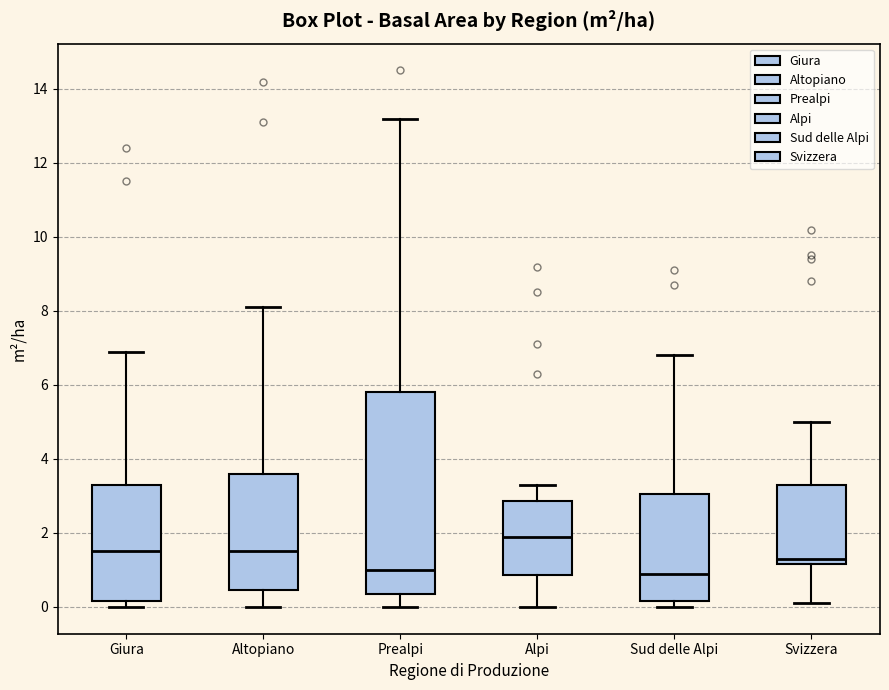

Comparing the boxes themselves (not the whiskers), which one is the tallest?

Prealpi